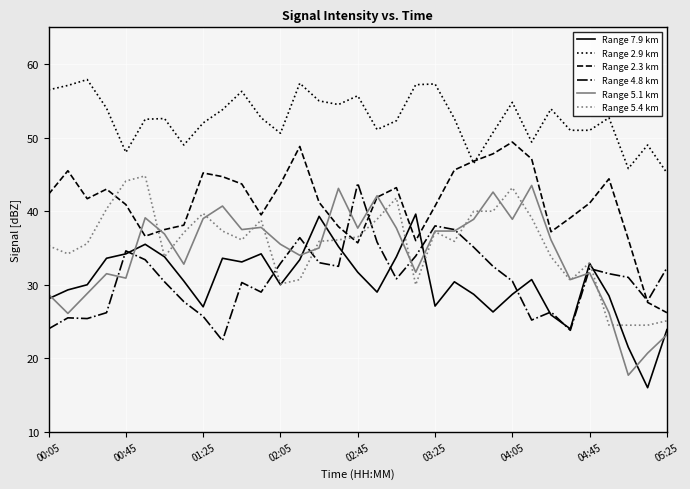

What is the average value of the Range 7.9 km series?

30.3